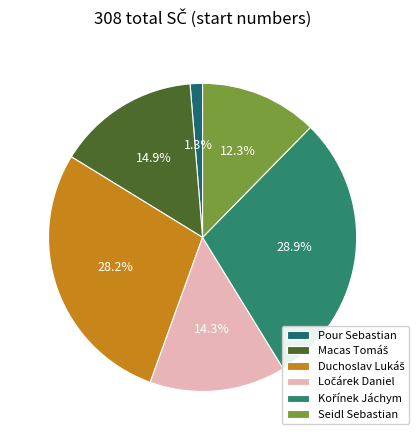

The Duchoslav Lukáš slice represents 28% of the pie. True or false?

True